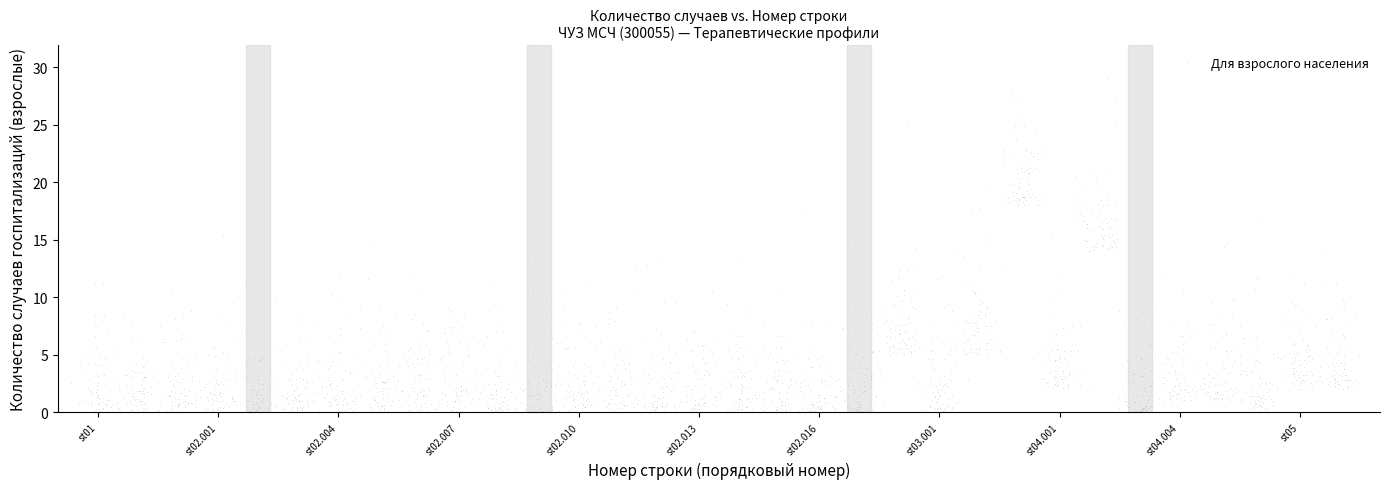

What is the range of Y values (max minus min)?

29.0